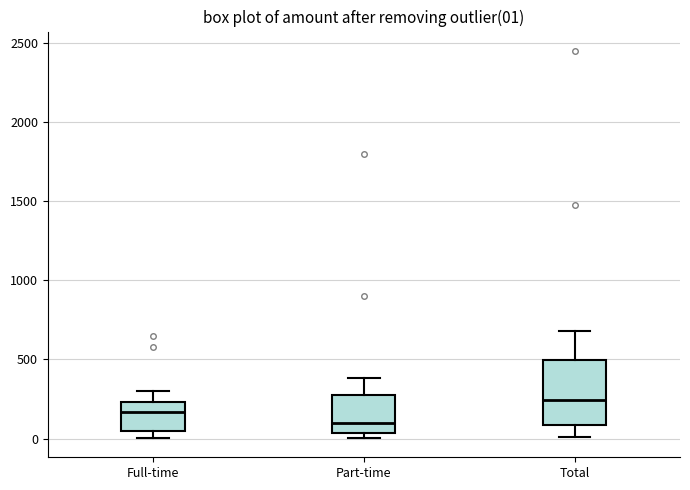

Comparing the boxes themselves (not the whiskers), which one is the tallest?

Total